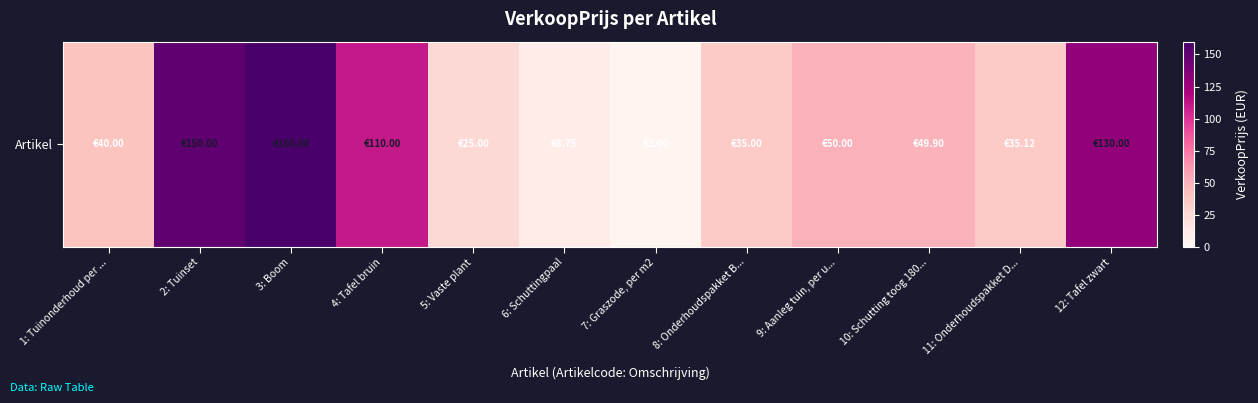

What is the ratio of the value at 2: Tuinset to the value at 7: Graszode, per m2?

75.0